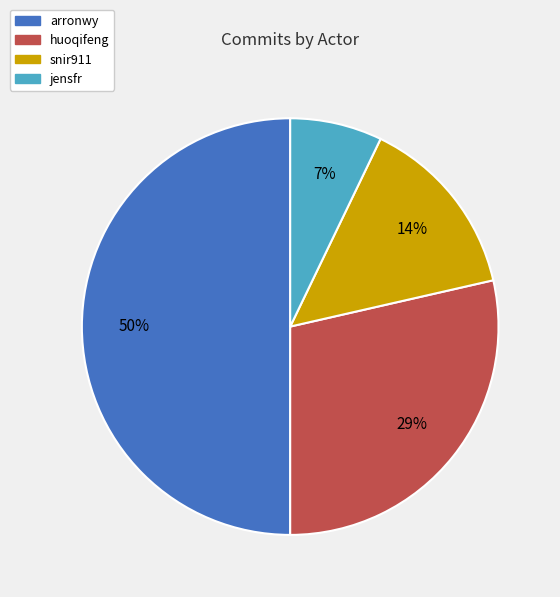

To the nearest percent, what is the average slice percentage?

25%